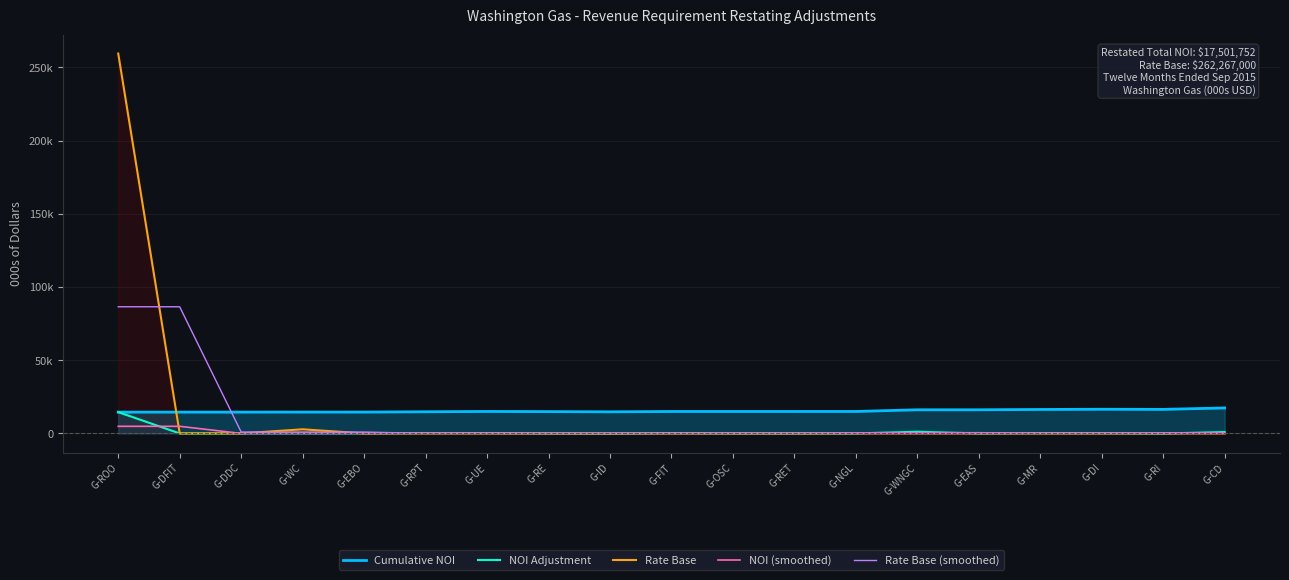

What is the label of the 18th point from the left?

G-RI